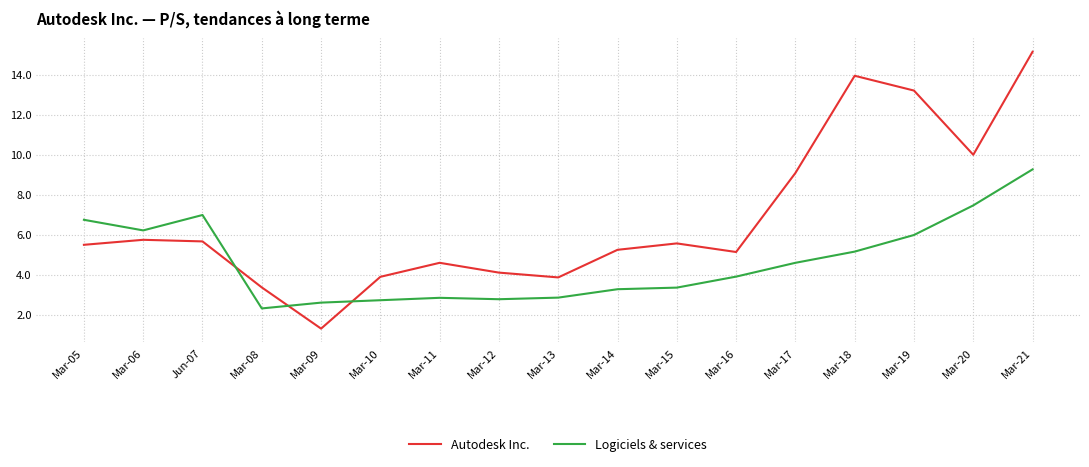

What is the sum of all Logiciels & services values?

79.2